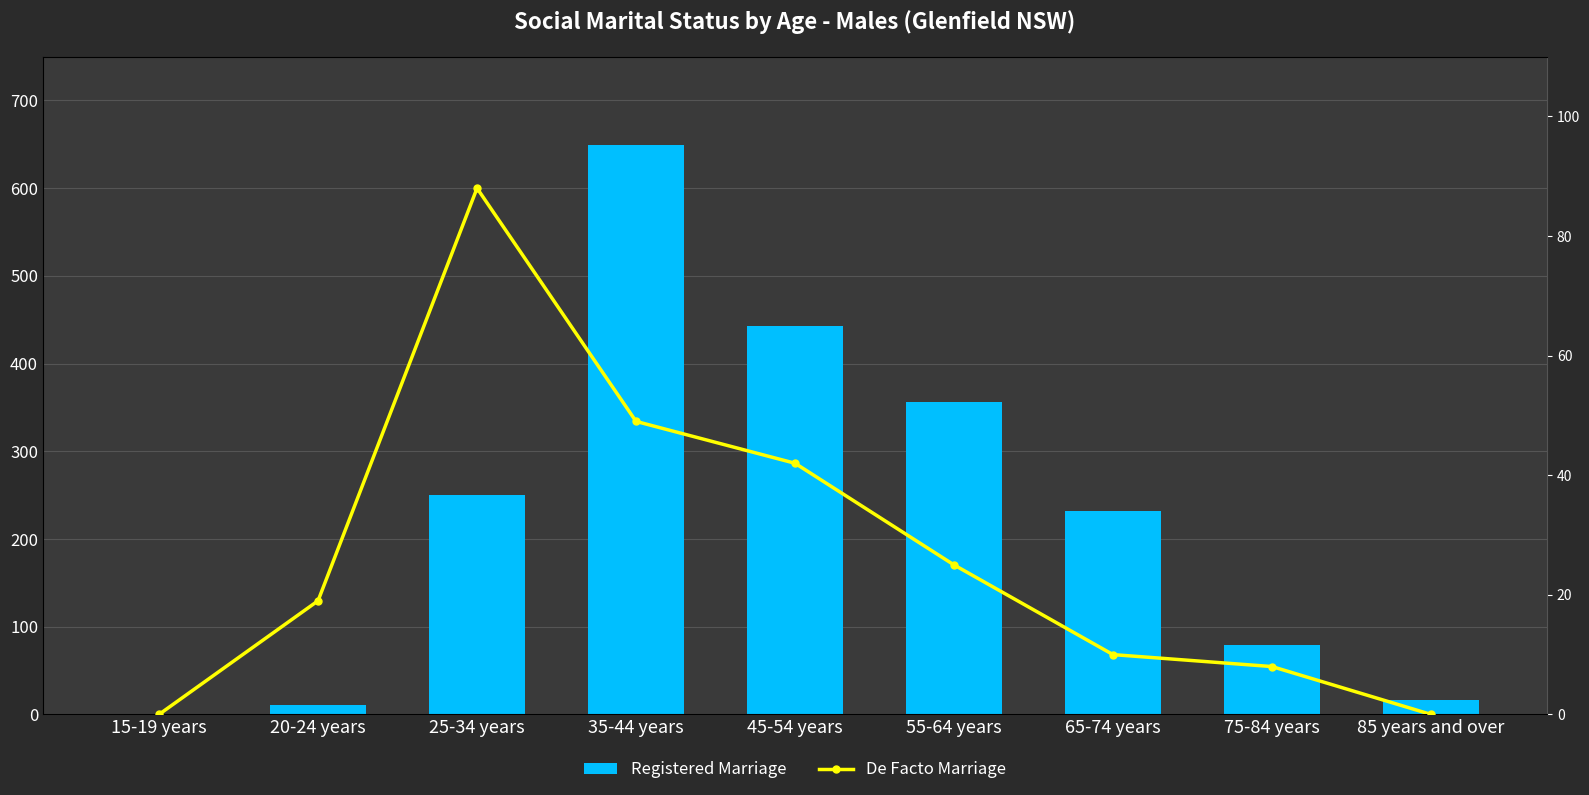

What is the label of the 2nd bar from the right?

75-84 years